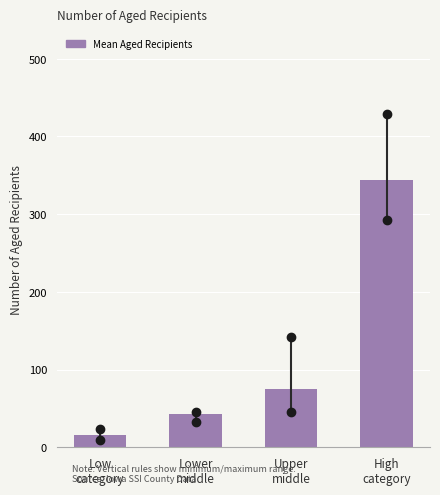

What is the smallest value displayed?

15.5